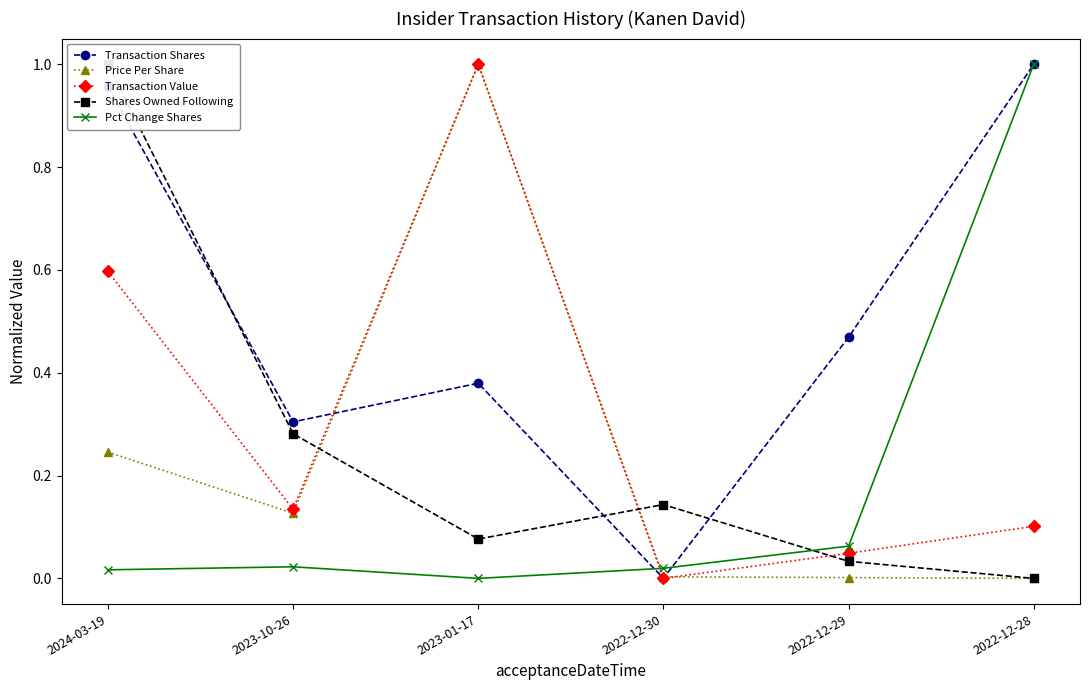

What is the difference between the maximum and minimum values in the Shares Owned Following series?

1.0